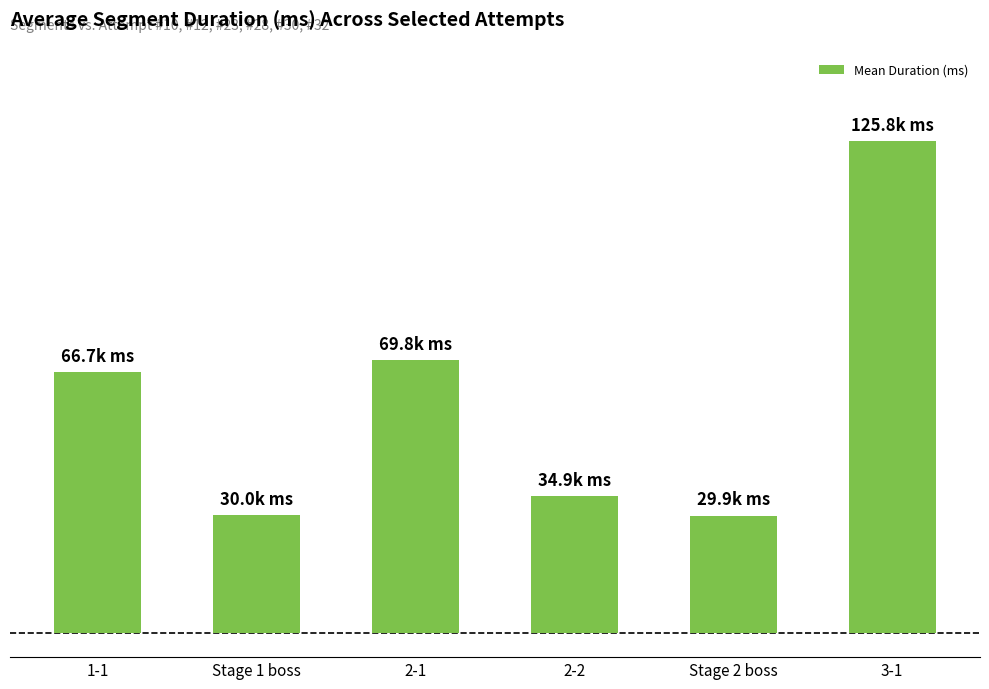

What value does the data have at Stage 2 boss?

29916.5